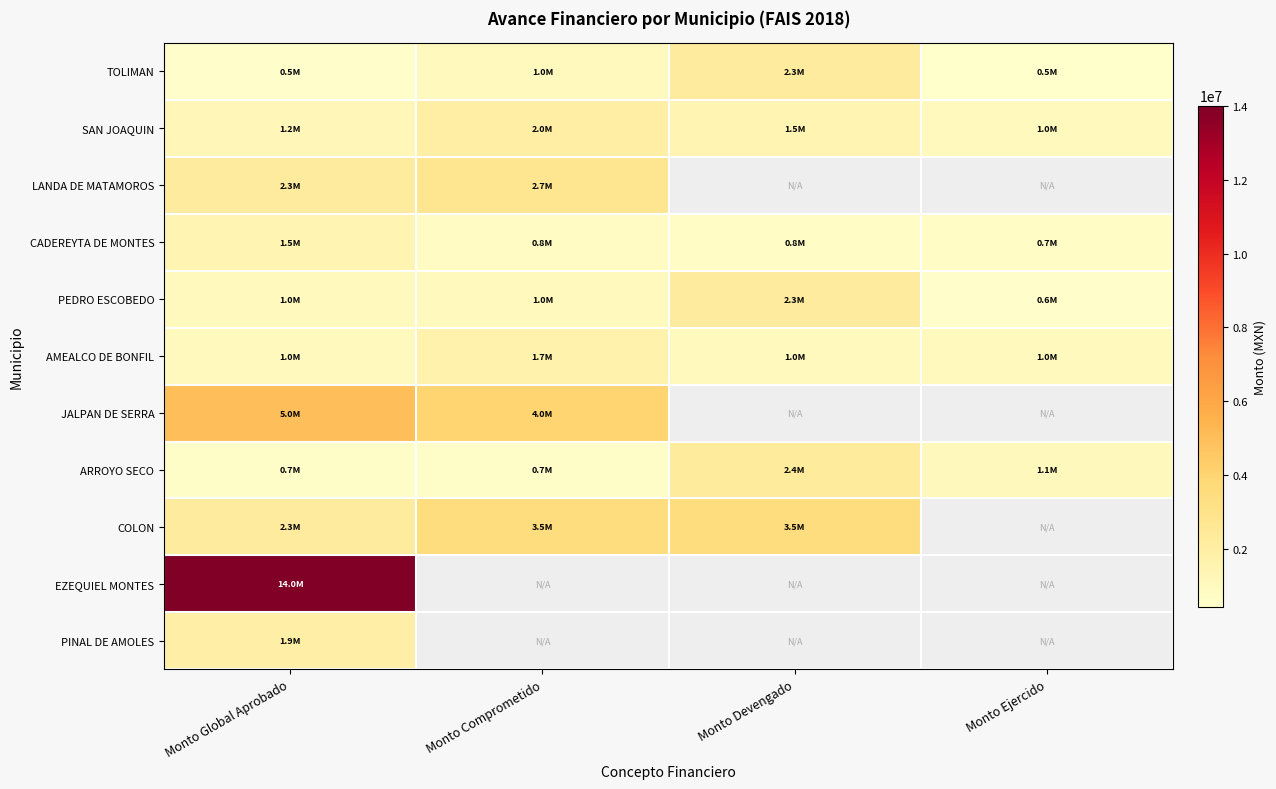

What is the smallest value displayed?

450000.0